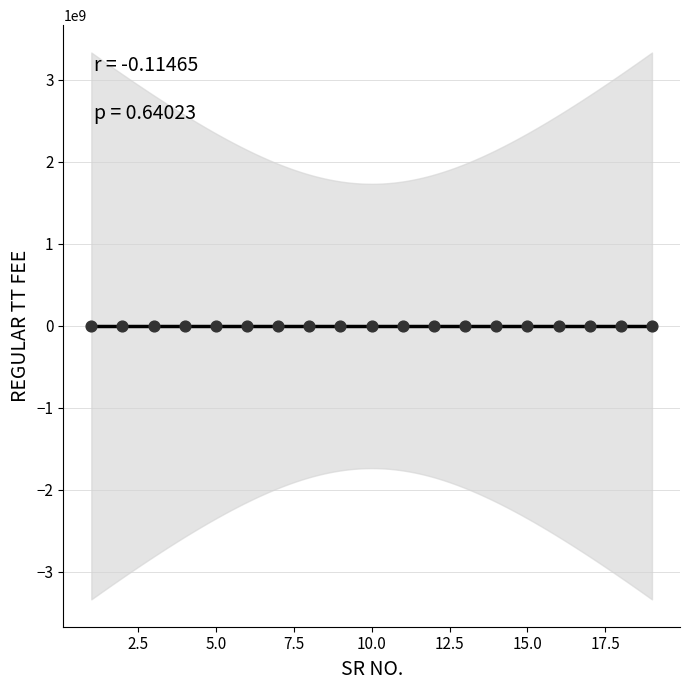

What is the range of Y values (max minus min)?

1065000